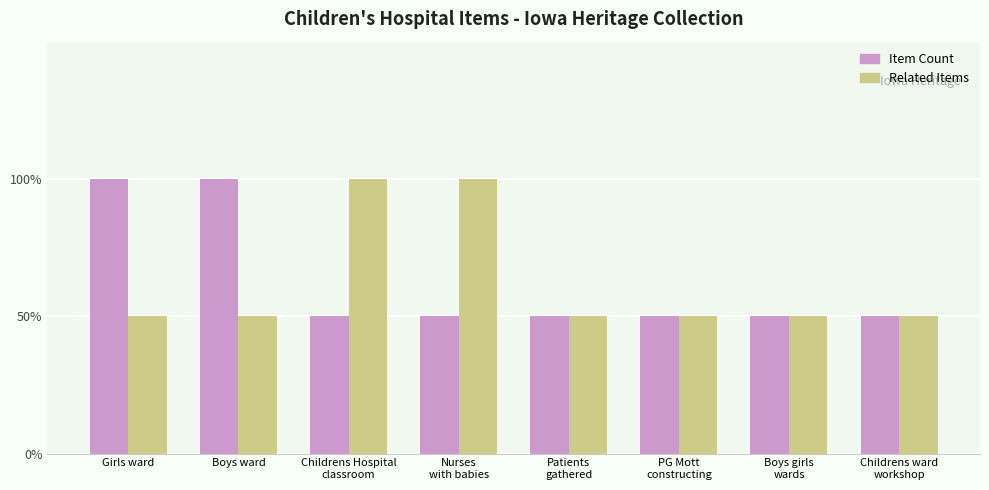

Reading left to right, extract all data points from this chart.

Item Count: 2	2	1	1	1	1	1	1
Related Items: 1	1	2	2	1	1	1	1